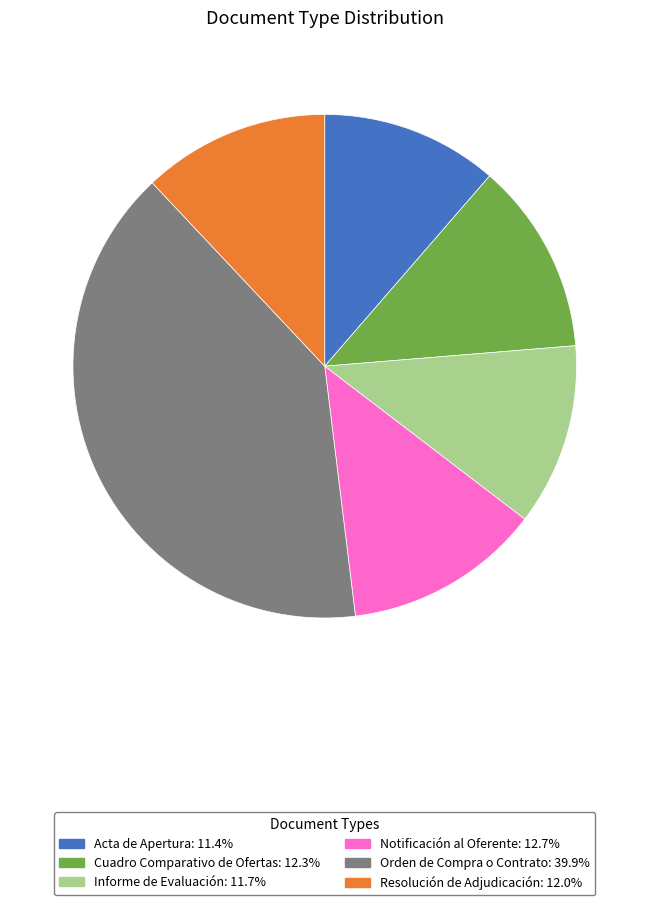

True or false: Informe de Evaluación accounts for 1% of the total.

False